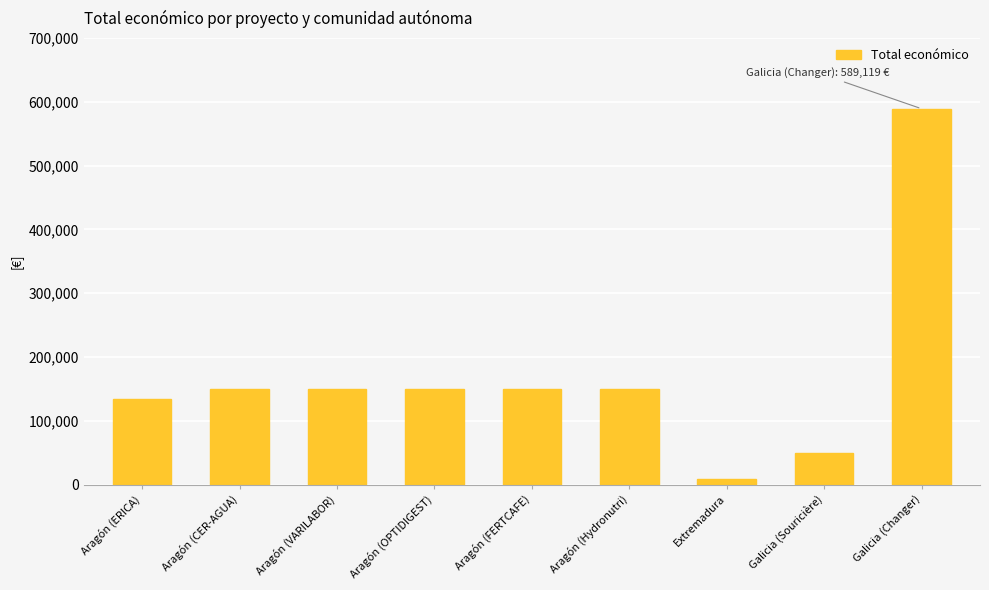

How many bars are there in total?

9